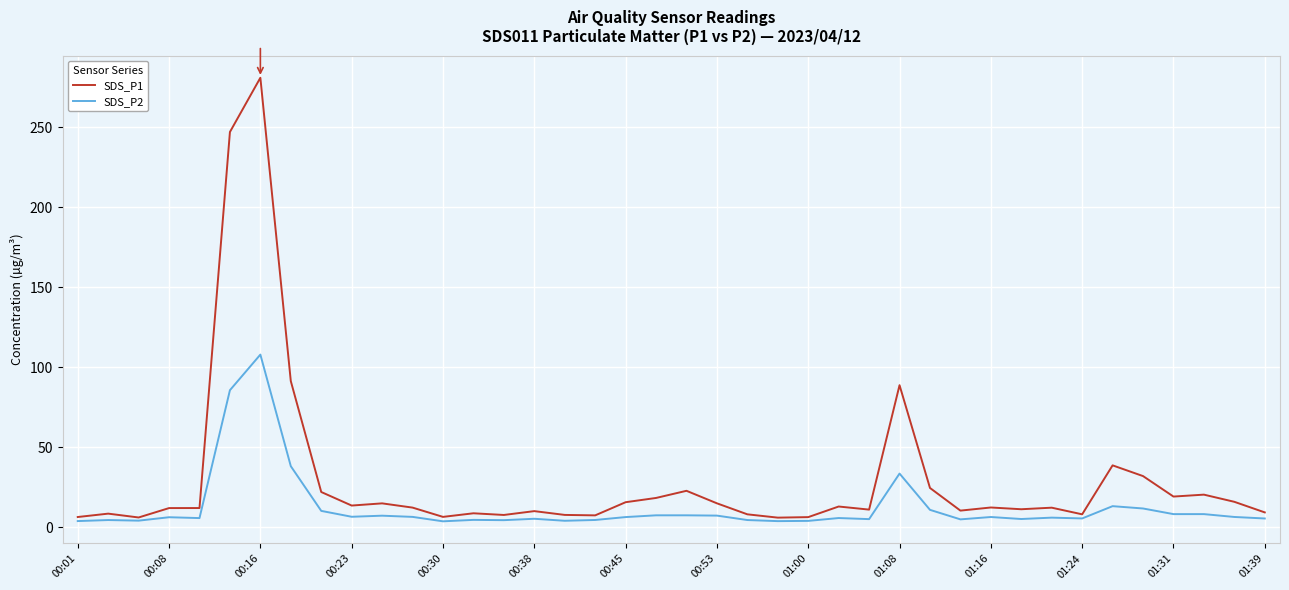

In SDS_P1, how many points are lower than both neighbors (excluding endpoints)?

11